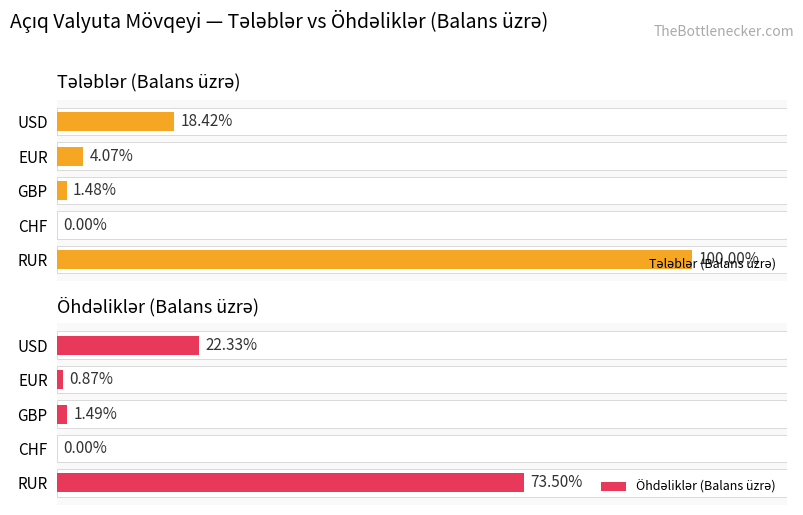

Are the bars grouped side by side (vs. stacked)?

Yes